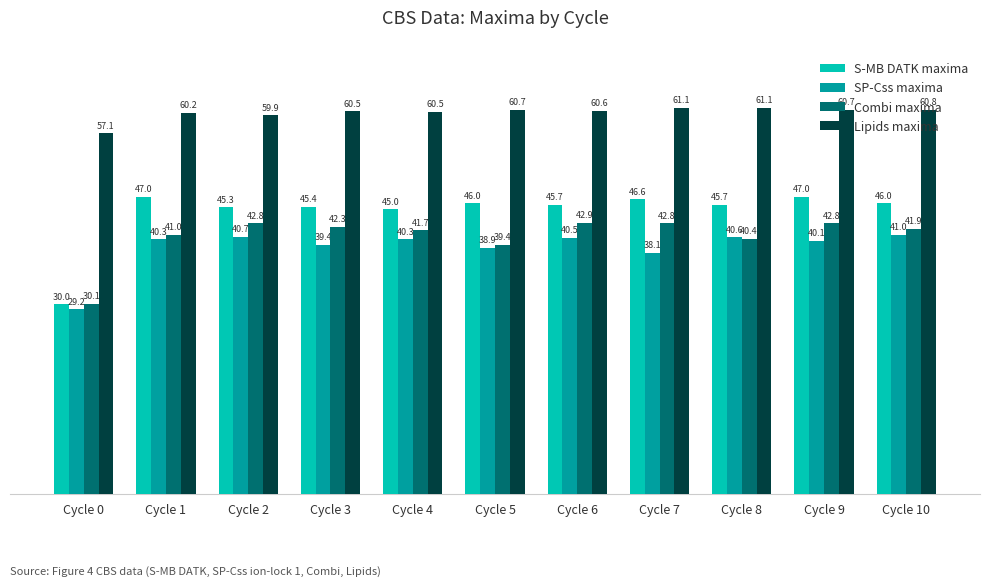

What is the highest value of the Lipids maxima series?

61.1